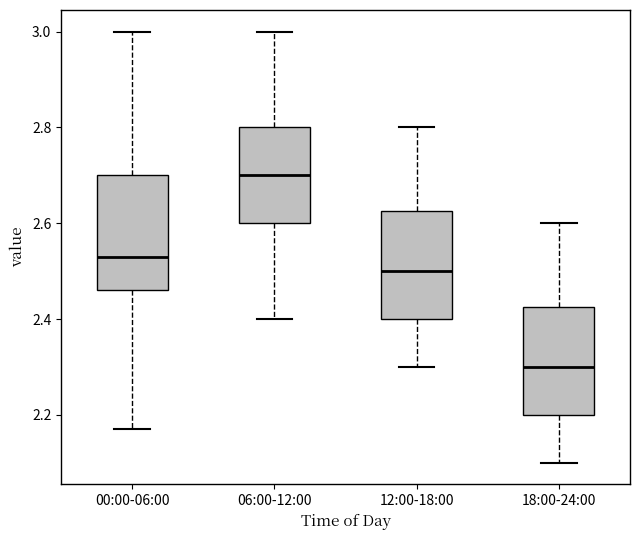

Reading left to right, transcribe this box plot: for each box, give where its median line is, the range the box spans, and where its two whiskers end, as read against the y-axis. The values are not printed on the chart, so give them approximately, as read against the axis.

00:00-06:00: median 2.54, box 2.46 to 2.70, whiskers 2.18 to 3.00
06:00-12:00: median 2.70, box 2.60 to 2.80, whiskers 2.40 to 3.00
12:00-18:00: median 2.50, box 2.40 to 2.62, whiskers 2.30 to 2.80
18:00-24:00: median 2.30, box 2.20 to 2.42, whiskers 2.10 to 2.60